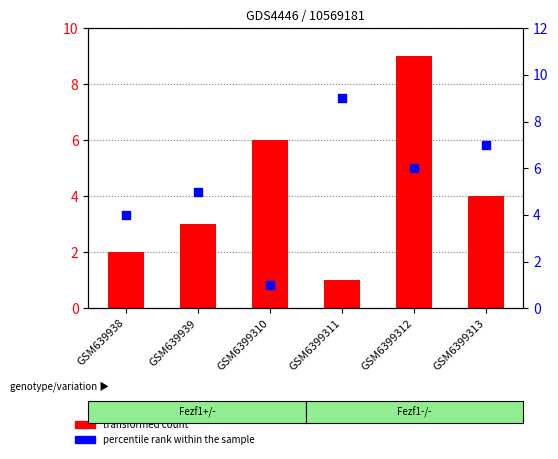

At which category is the sum across all series the highest?

GSM6399312